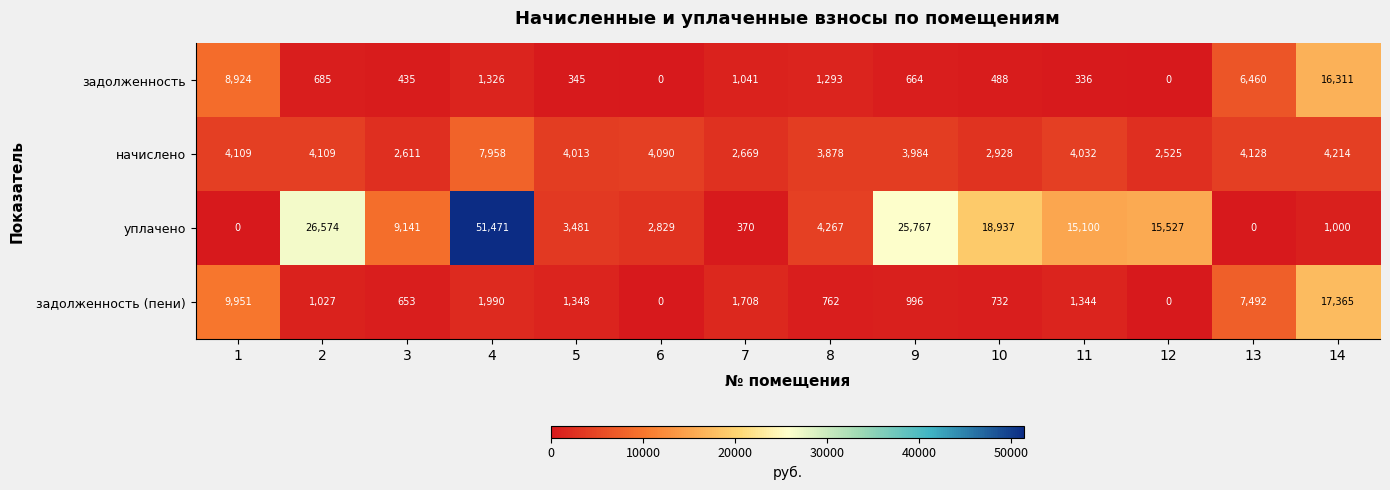

What is the approximate value of уплачено at 7?

370